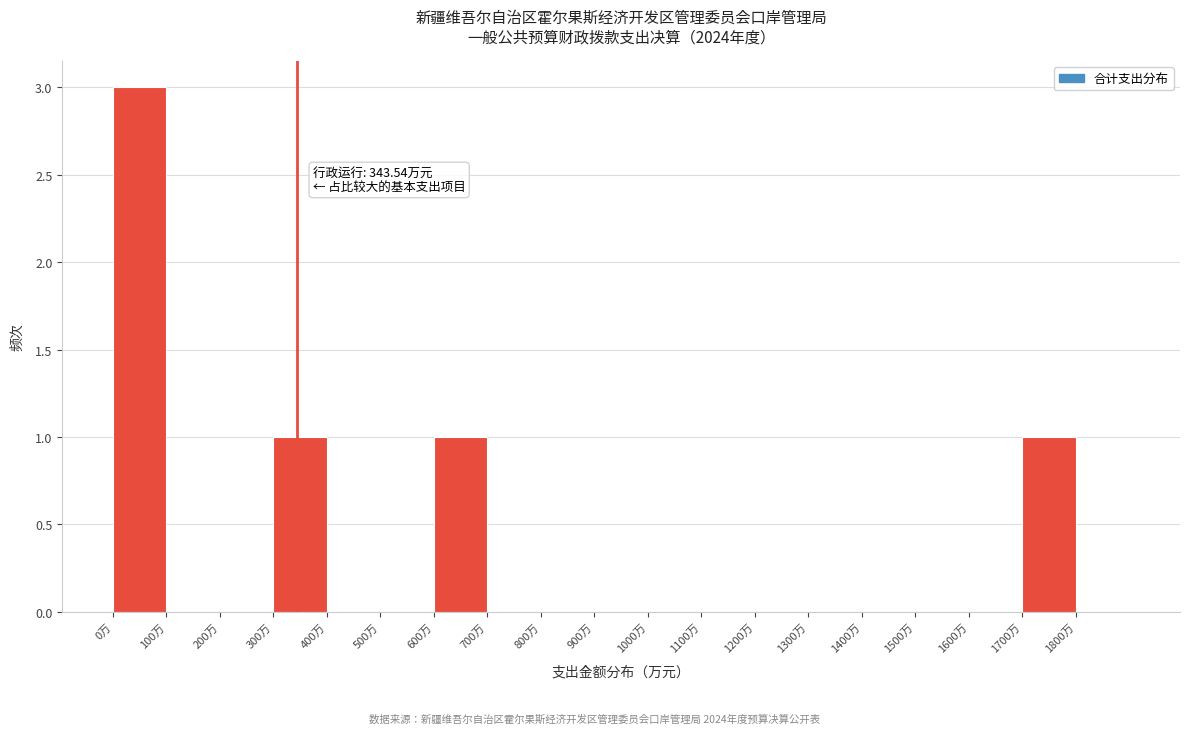

Which range on the x-axis has the tallest bar?

0 to 100